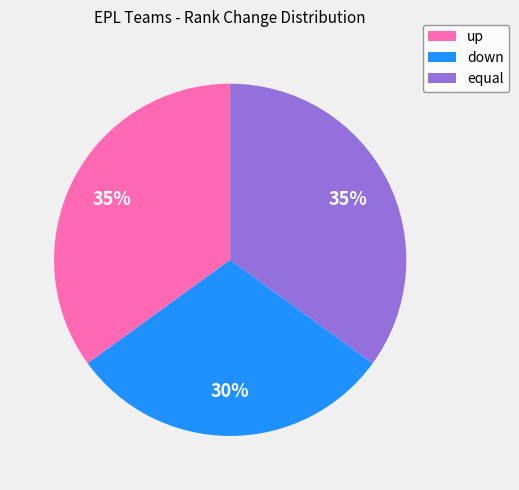

How many segments does this pie chart have?

3